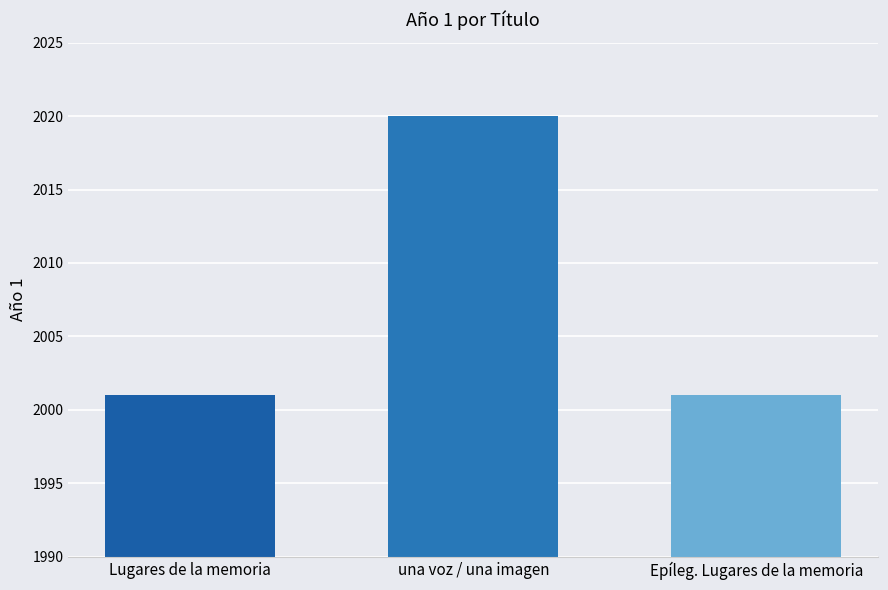

How many groups of bars are there?

1